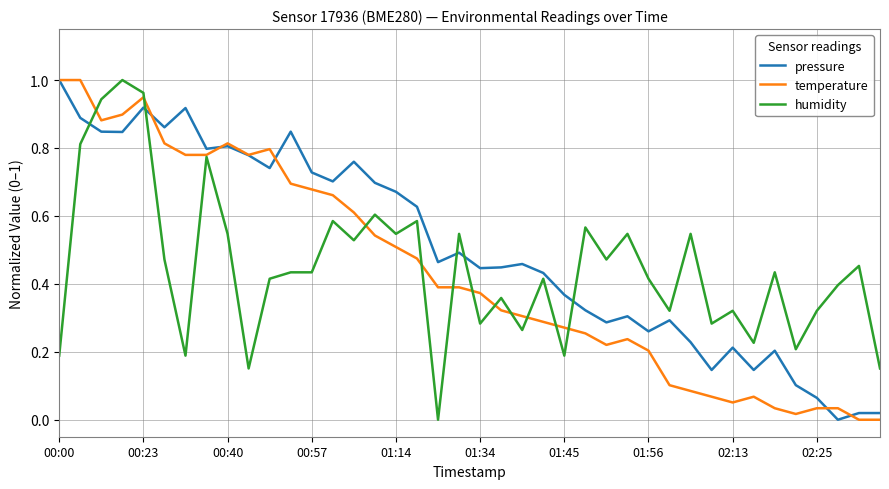

Which series has the largest total across all categories?

pressure